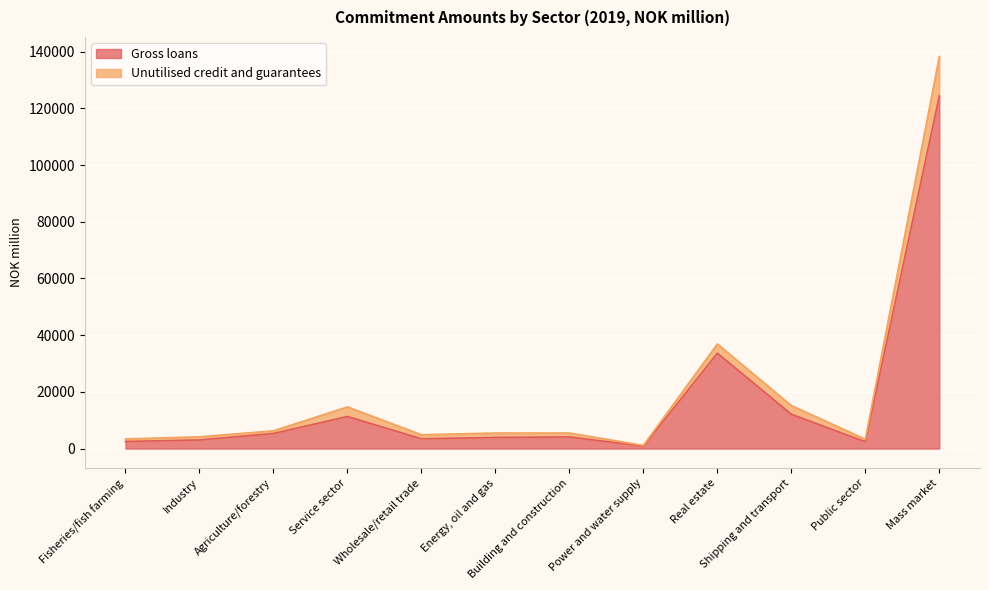

List the labels in order of Unutilised credit and guarantees value, smallest first.

Power and water supply, Public sector, Fisheries/fish farming, Industry, Wholesale/retail trade, Energy, oil and gas, Building and construction, Agriculture/forestry, Service sector, Shipping and transport, Real estate, Mass market